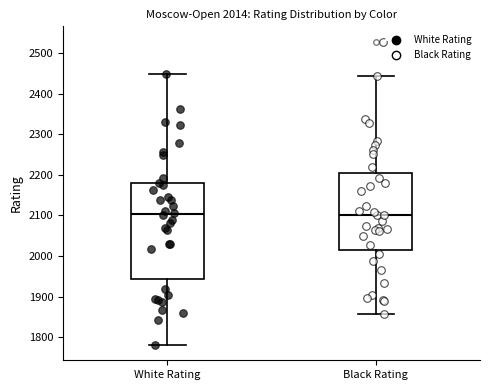

Which box is the tallest, from its lower edge to its upper edge?

White Rating